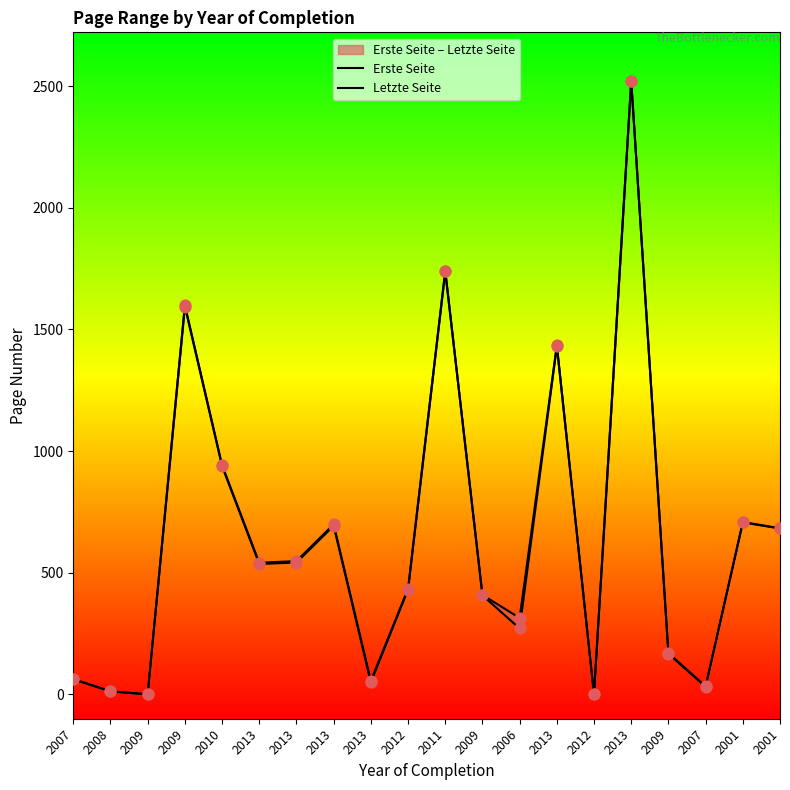

Which series contains the lowest Y value?

Erste Seite